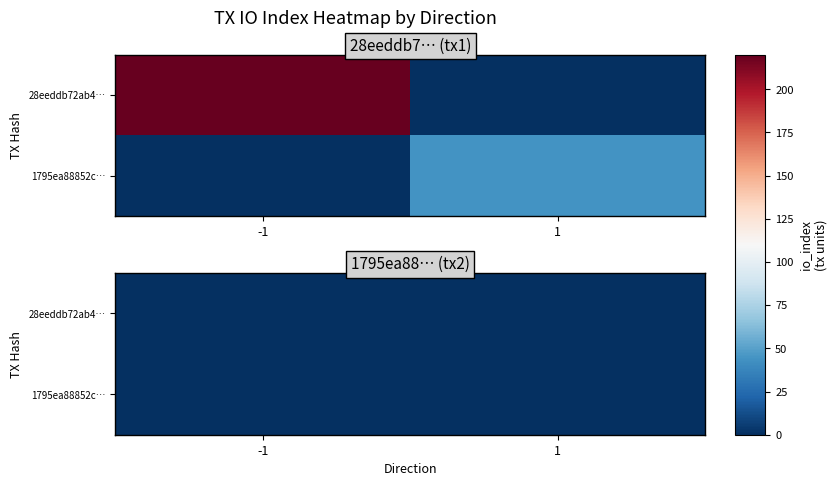

What is the difference between the maximum and minimum values in the 1795ea88852c… series?

0.7